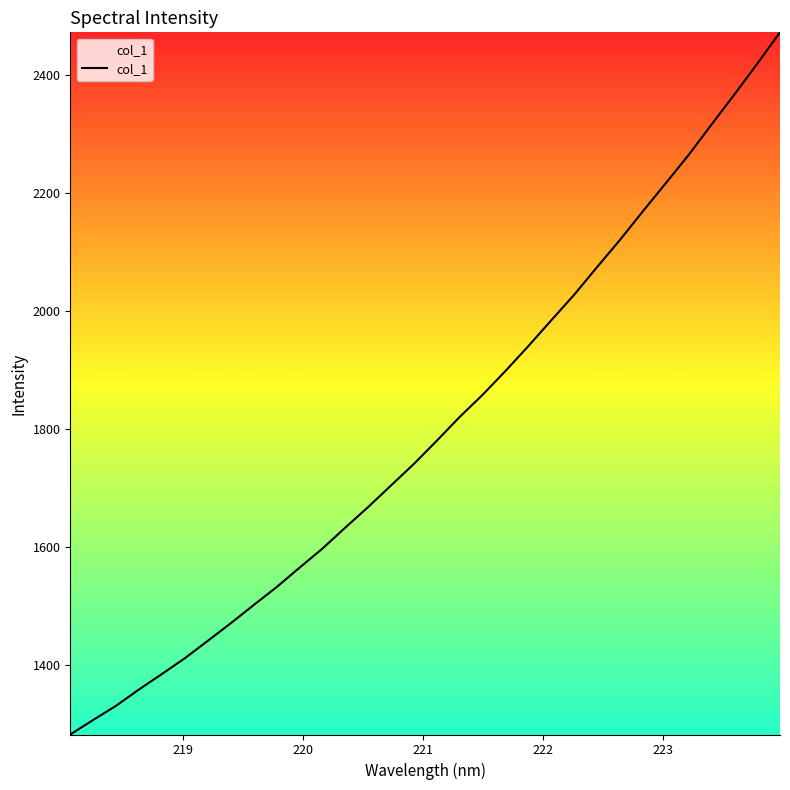

What is the greatest value displayed?

2472.4